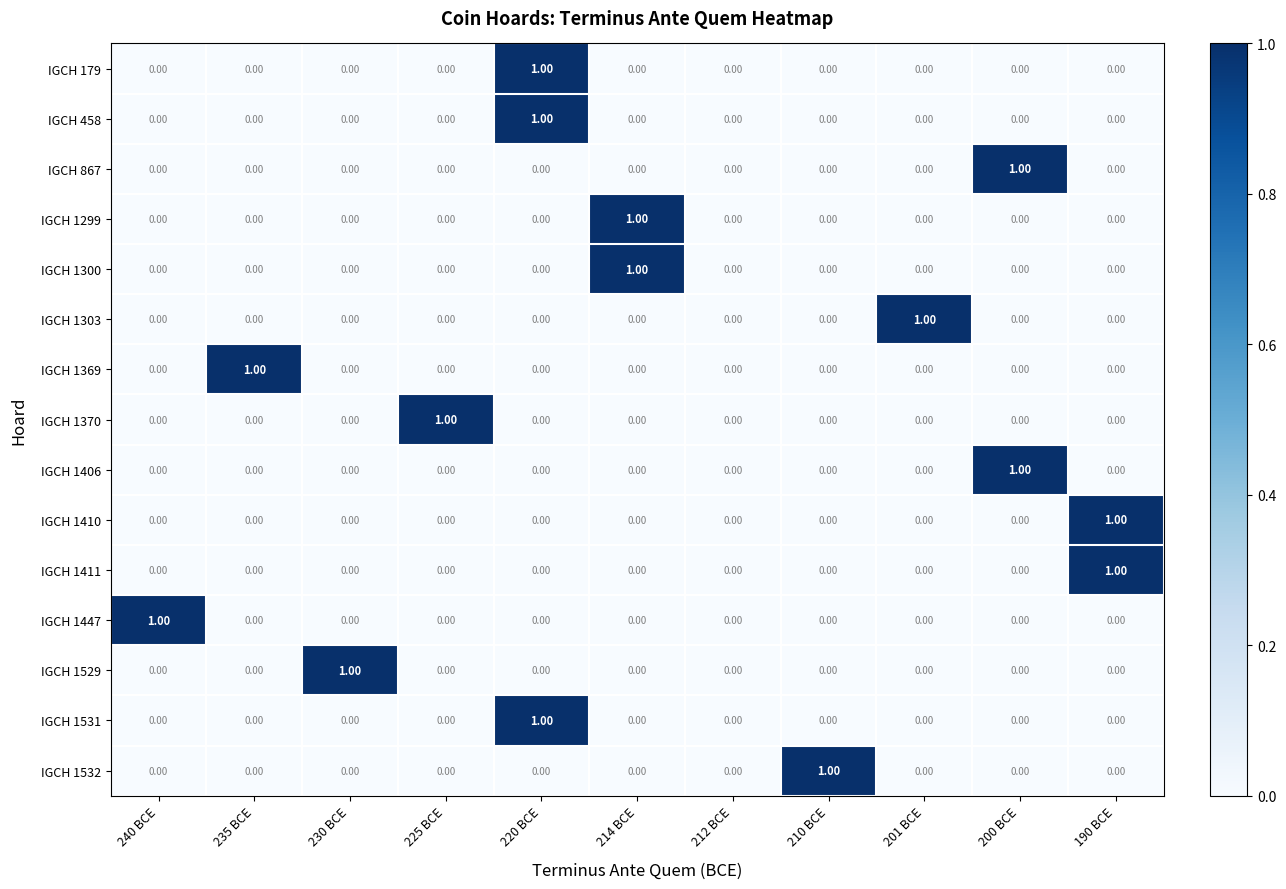

Which series changed the most between 235 BCE and 212 BCE?

IGCH 1369